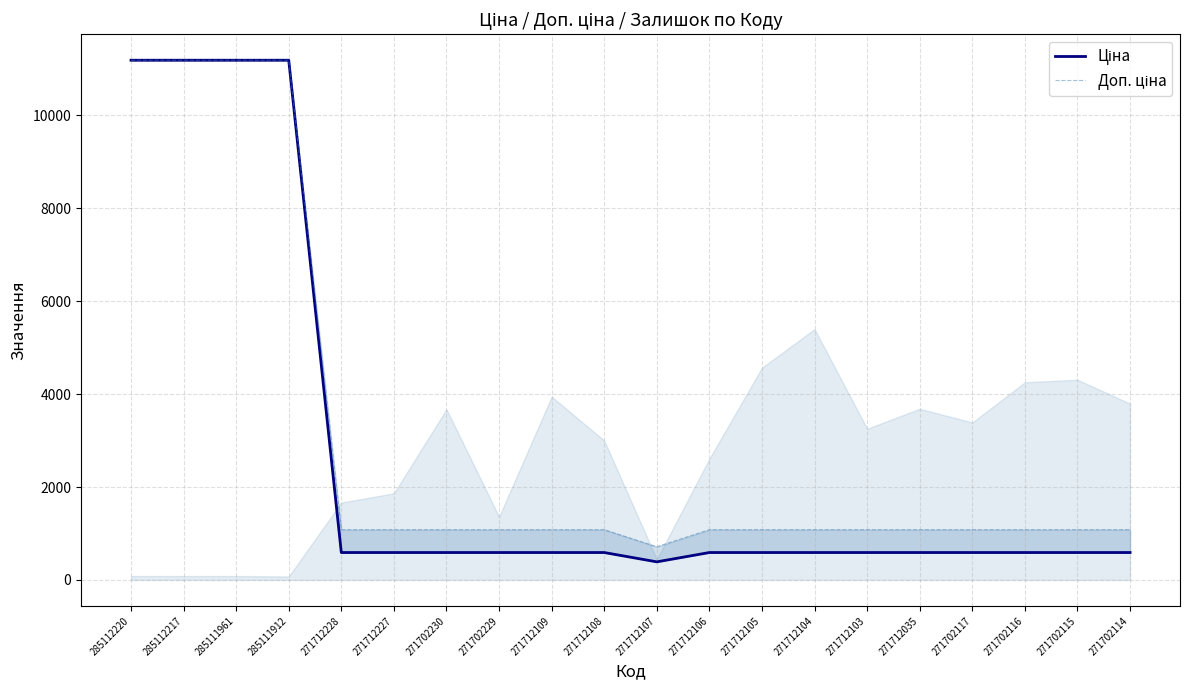

True or false: Ціна has more than 1 interior local peaks.

False